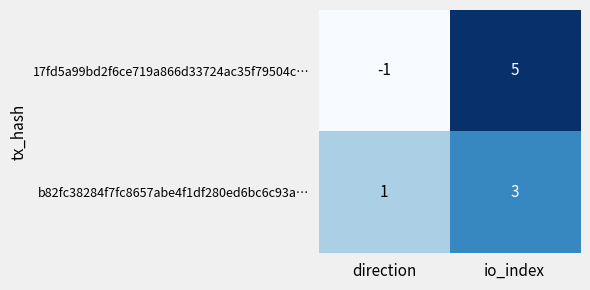

Is it true that b82fc38284f7fc8657abe4f1df280ed6bc6c93a… equals 3 at io_index?

True